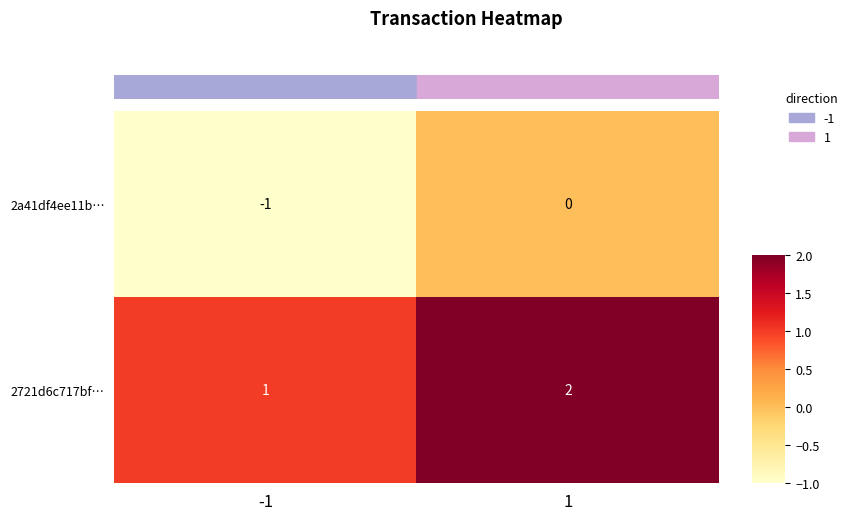

The value of 2a41df4ee11b… at 1 is 0. True or false?

True